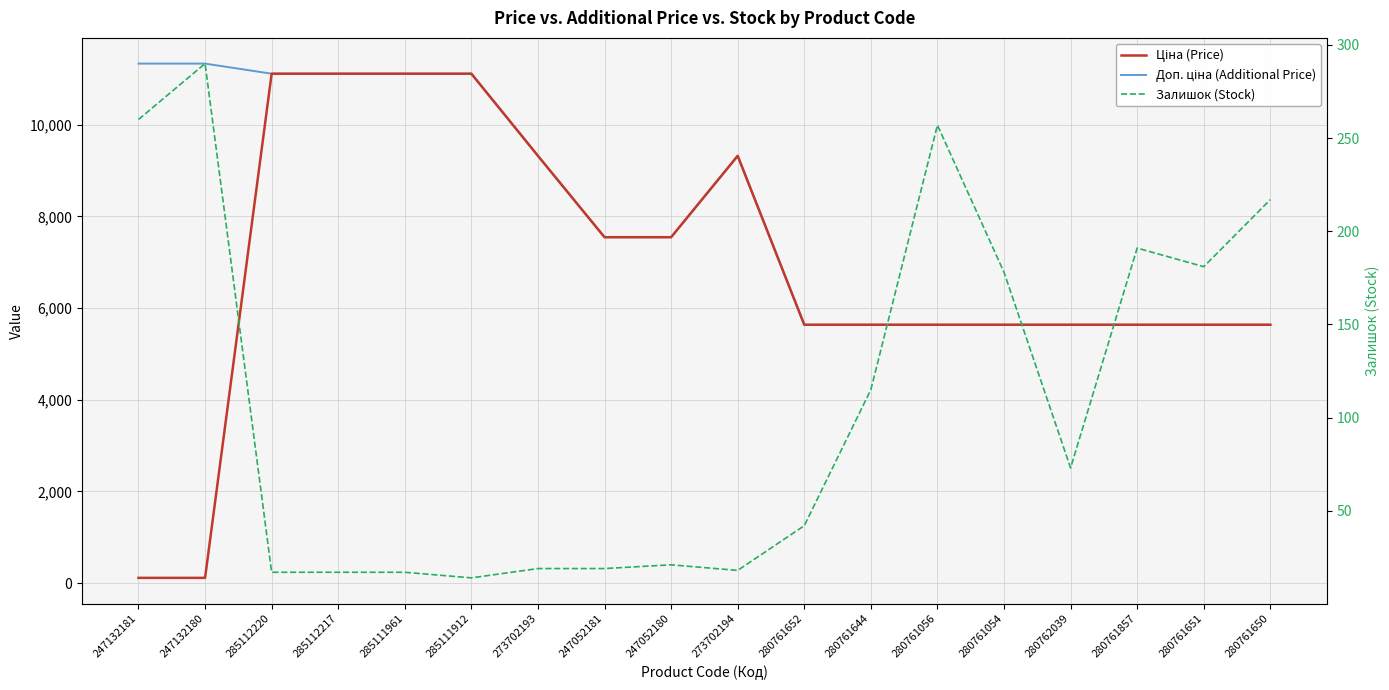

Which series has the widest spread of values?

Ціна (Price)